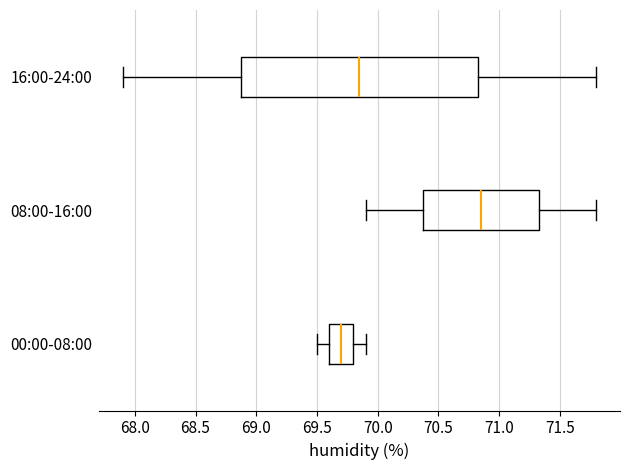

Reading bottom to top, transcribe this box plot: for each box, give where its median line is, the range the box spans, and where its two whiskers end, as read against the x-axis. The values are not printed on the chart, so give them approximately, as read against the axis.

00:00-08:00: median 69.70, box 69.60 to 69.80, whiskers 69.50 to 69.90
08:00-16:00: median 70.85, box 70.40 to 71.35, whiskers 69.90 to 71.80
16:00-24:00: median 69.85, box 68.90 to 70.85, whiskers 67.90 to 71.80